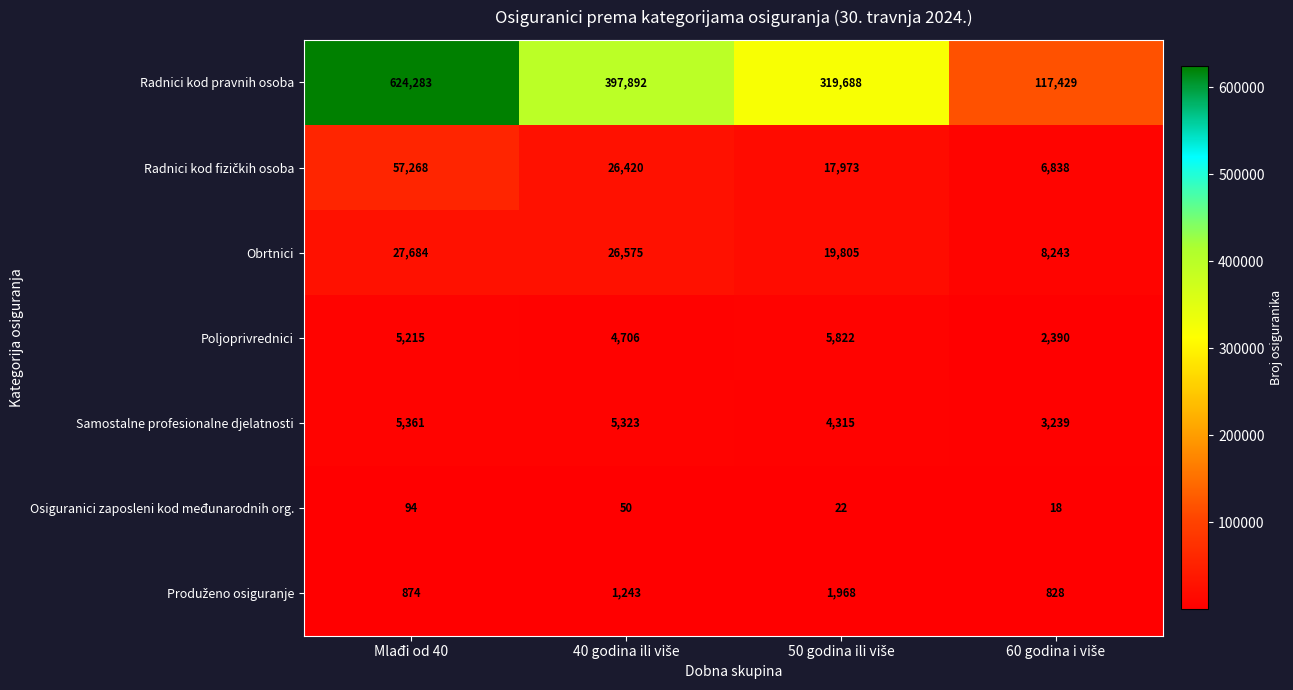

What is the difference between the second highest and minimum values in the Radnici kod pravnih osoba series?

280463